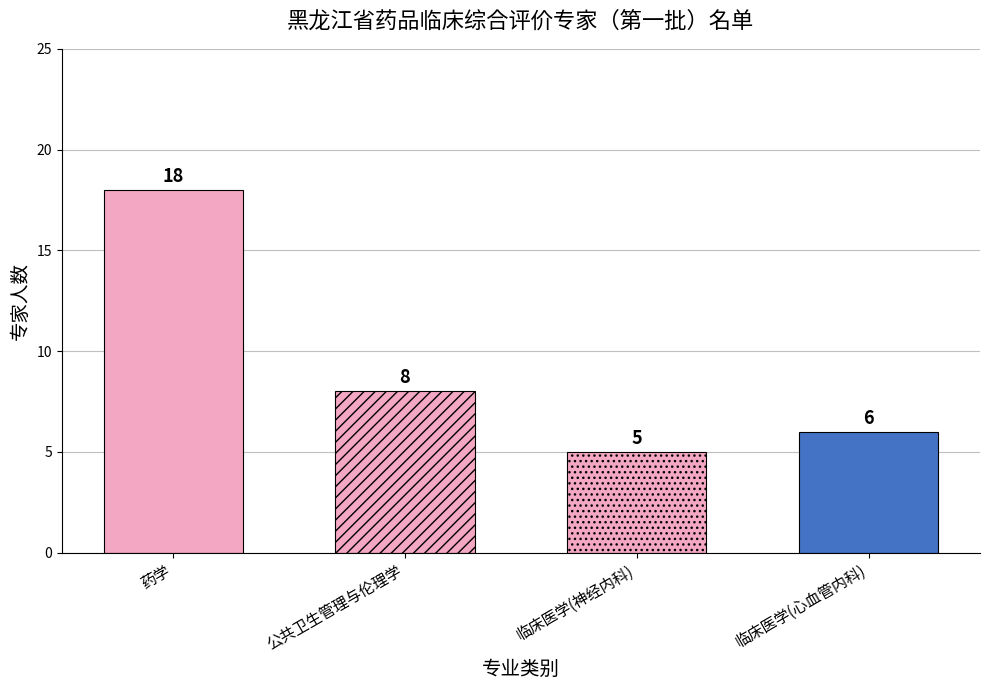

The chart shows a value of 8 at 公共卫生管理与伦理学. True or false?

True